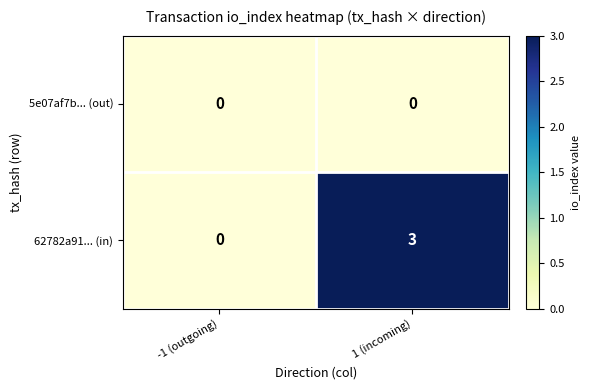

What is the total value across all series at 1 (incoming)?

3